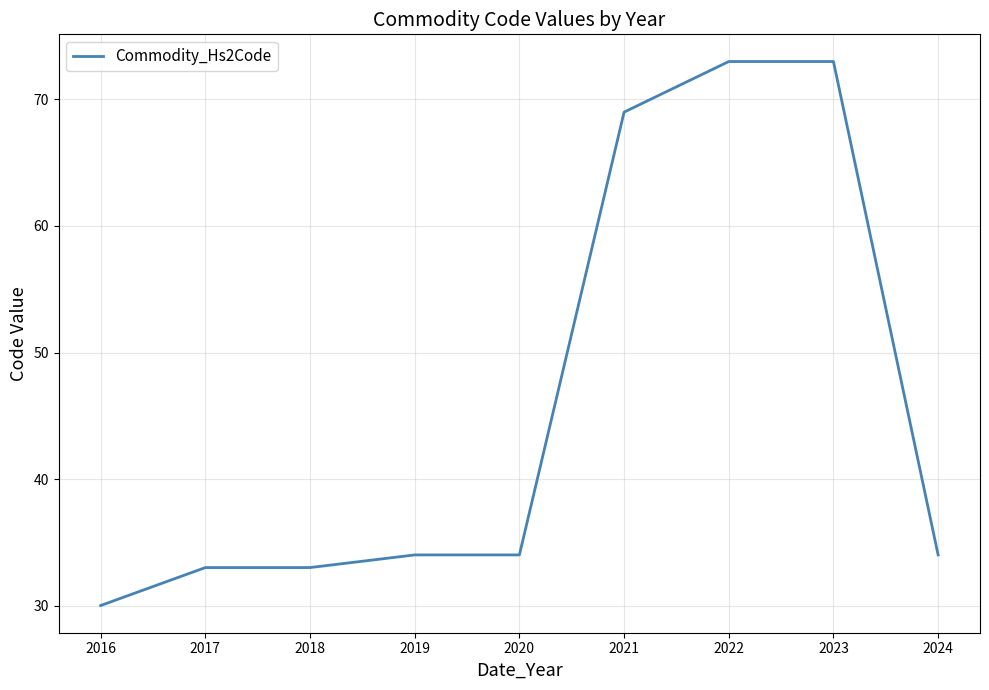

What is the change in value from 2016 to 2018?

+3